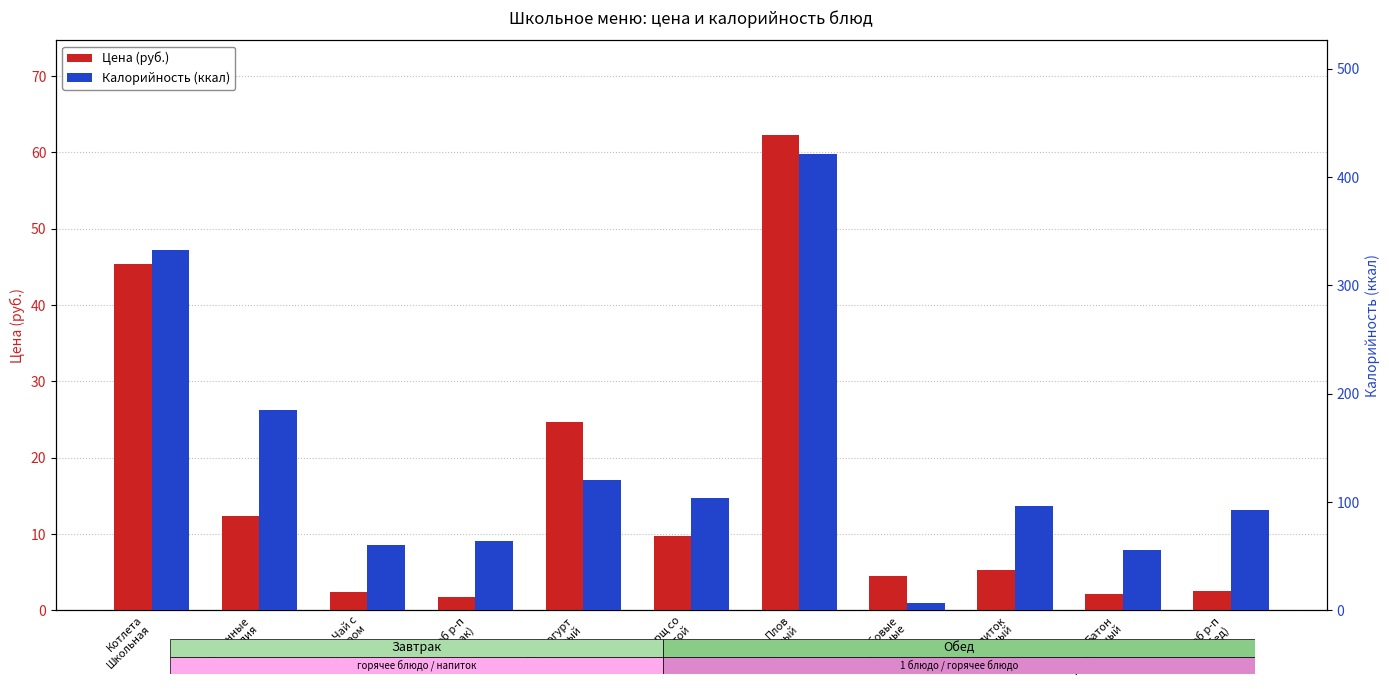

The Калорийность (ккал) series shows 185.0 at Макаронные
изделия. True or false?

True